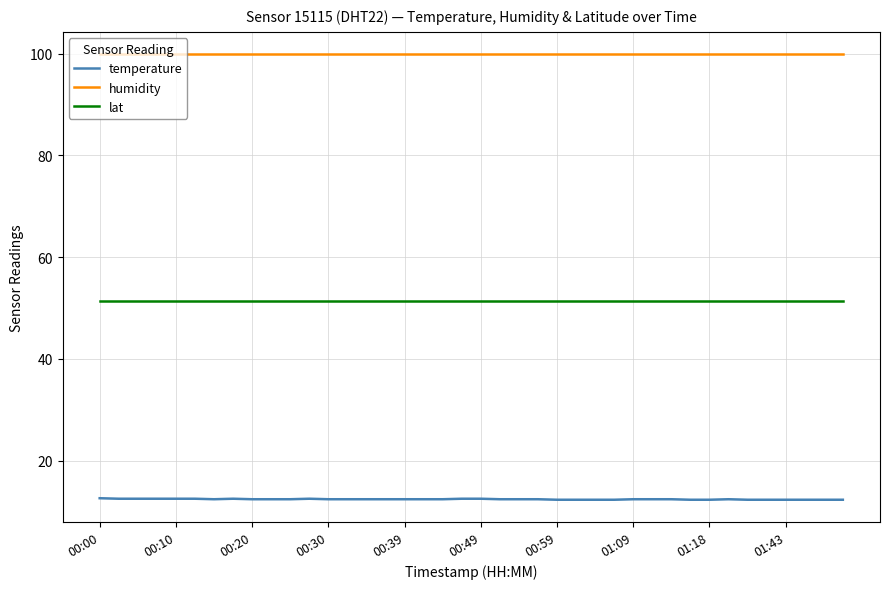

Does the chart display data point markers on the line(s)?

No